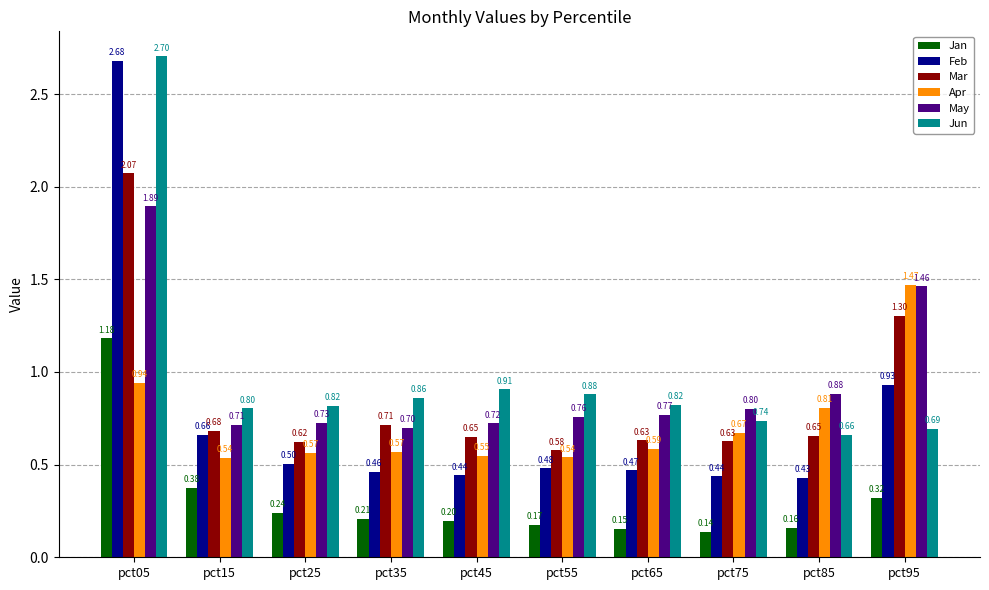

Which series has the largest range (max minus min)?

Feb